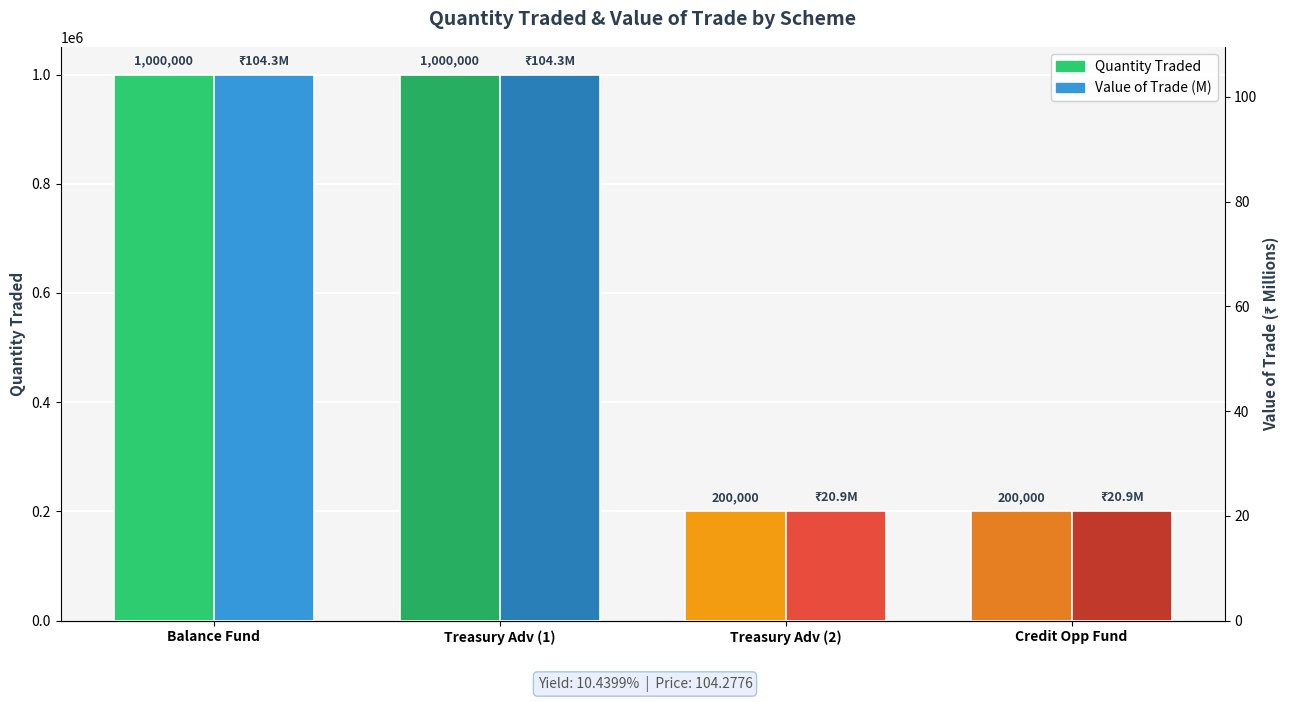

Is it true that Quantity Traded equals 1000000.0 at Treasury Adv (1)?

True